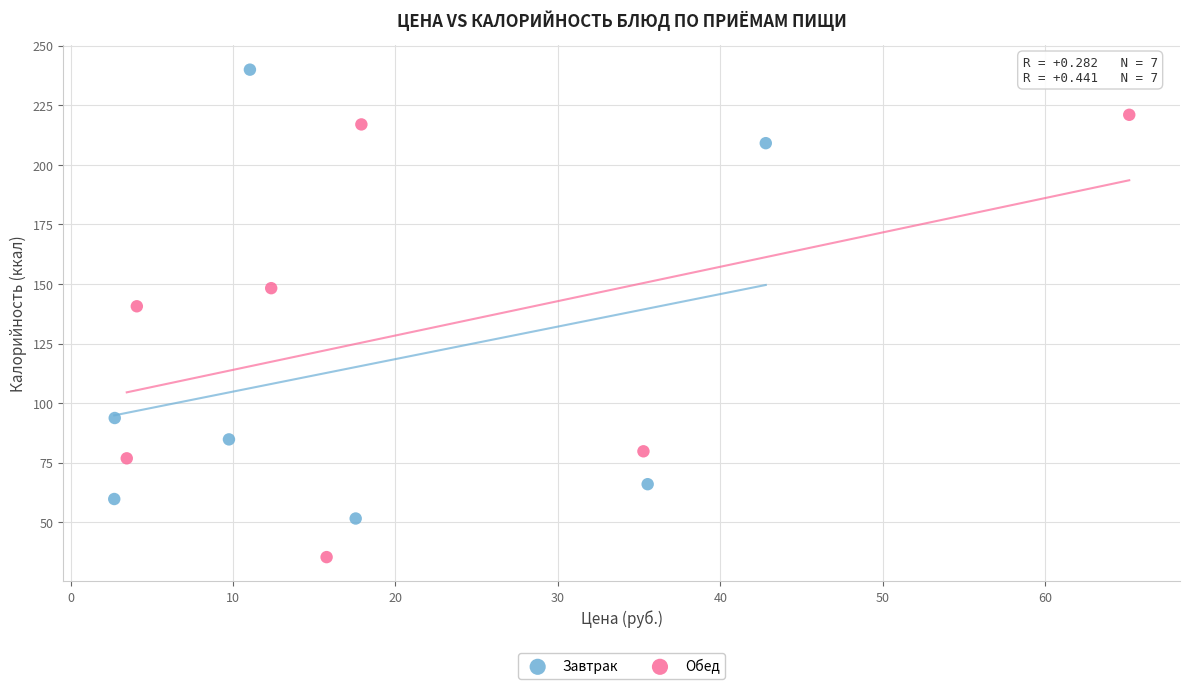

Which series reaches the minimum Y coordinate?

Обед